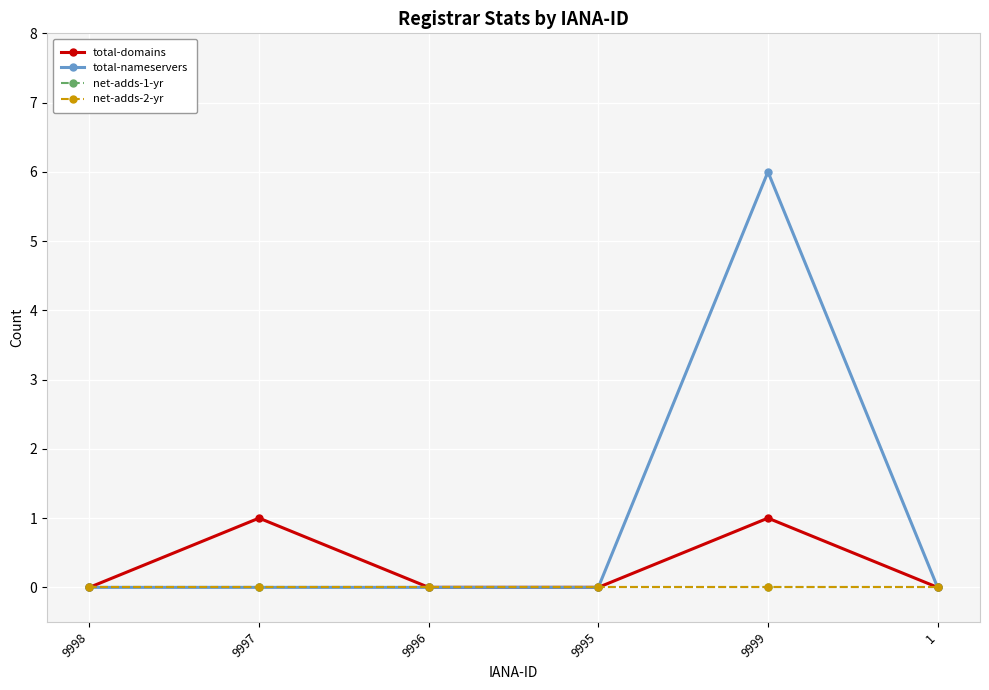

True or false: total-domains and net-adds-2-yr intersect in this chart.

False